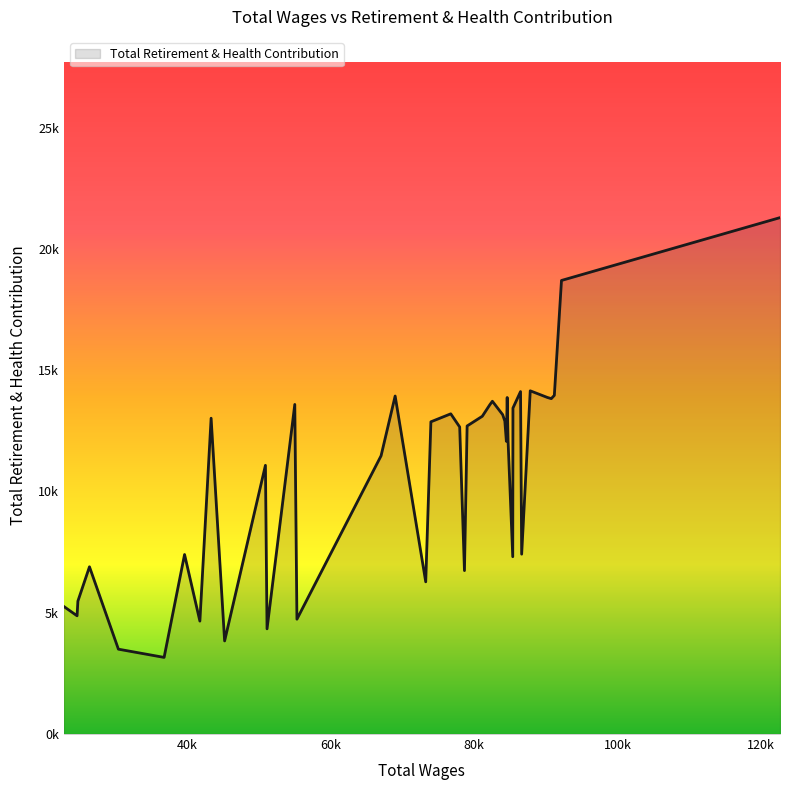

Does the chart have visible grid lines?

No